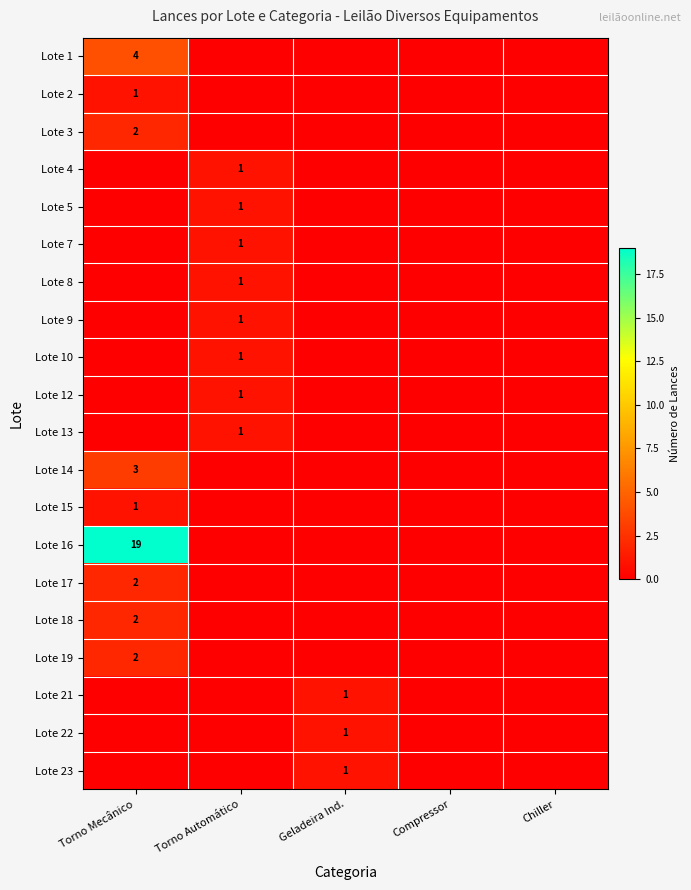

How many distinct data groups are displayed?

20